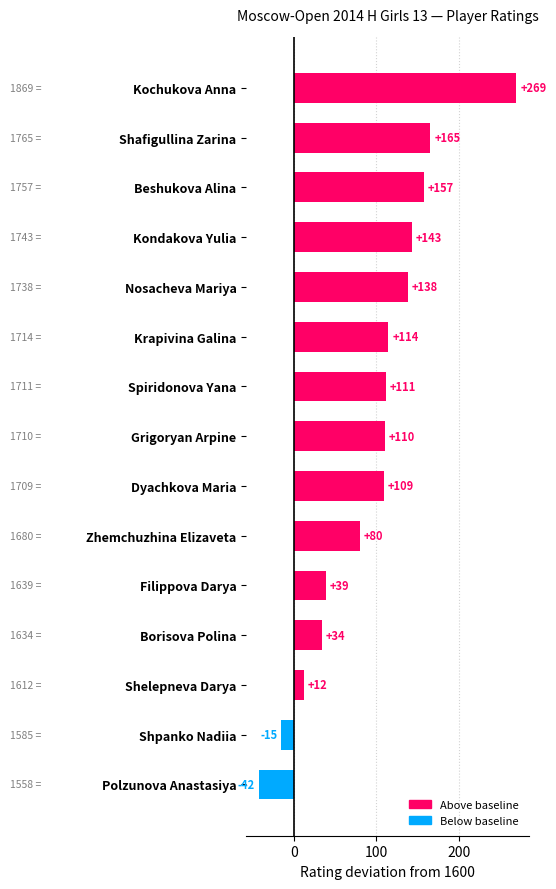

Read the value at Shafigullina Zarina, to the nearest 50.

150